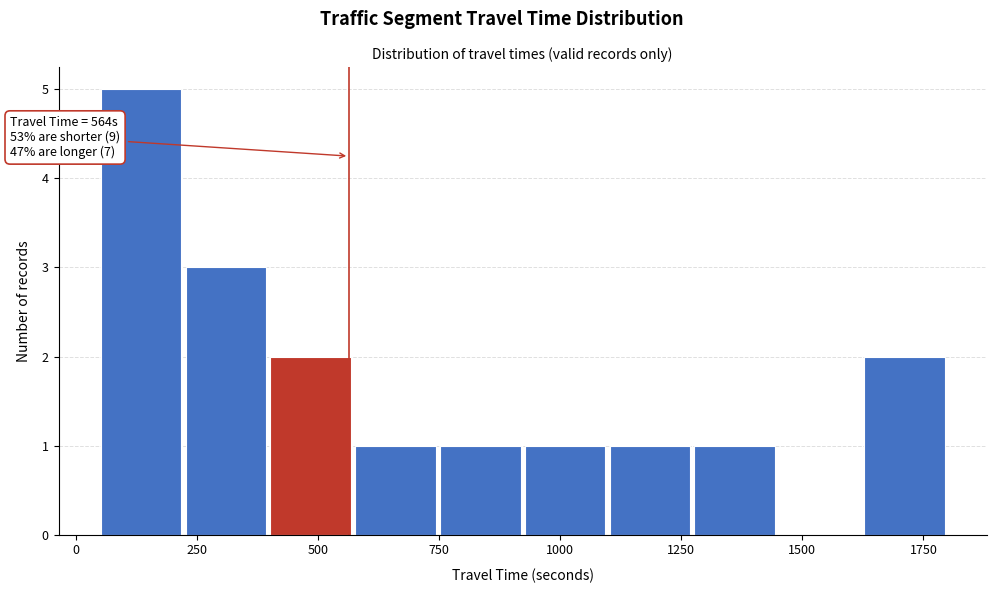

Around what value on the x-axis is the tallest bar? Give the approximate position of its centre, as read against the axis.

150